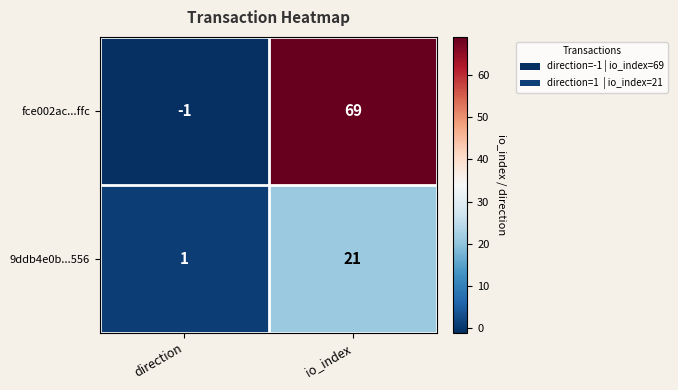

What is the minimum value shown in the chart?

-1